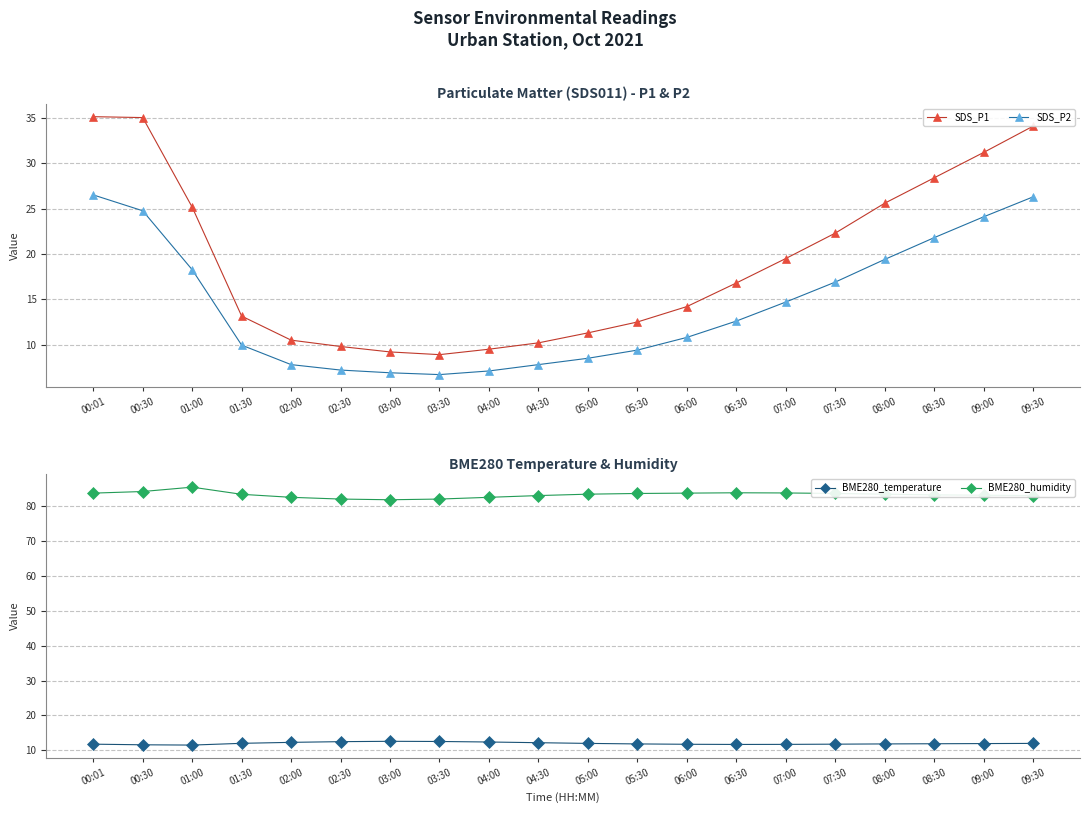

What is the label of the 20th point from the right?

00:01